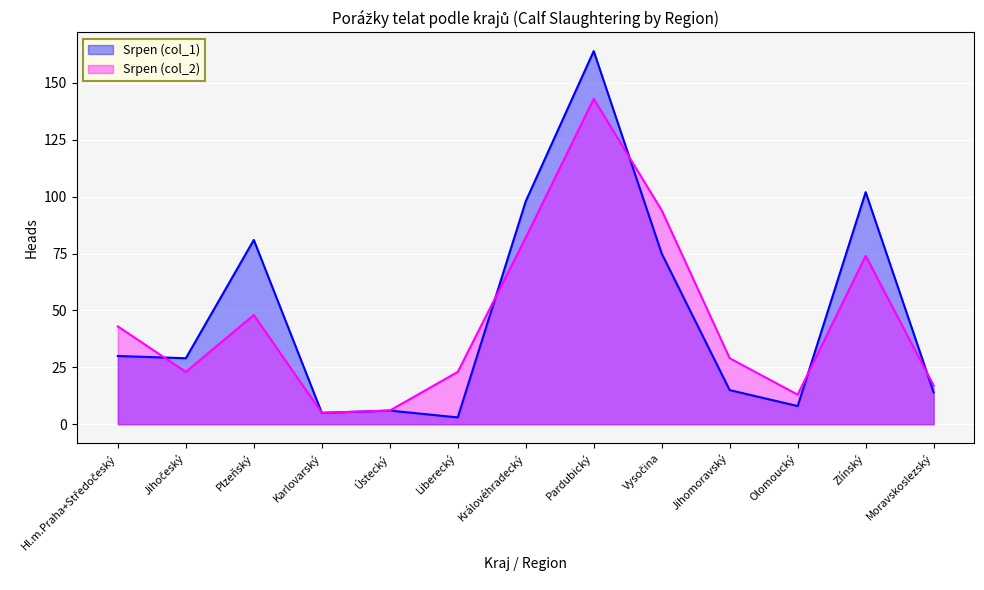

List the series in order of their overall mean, lowest first.

Srpen (col_2), Srpen (col_1)